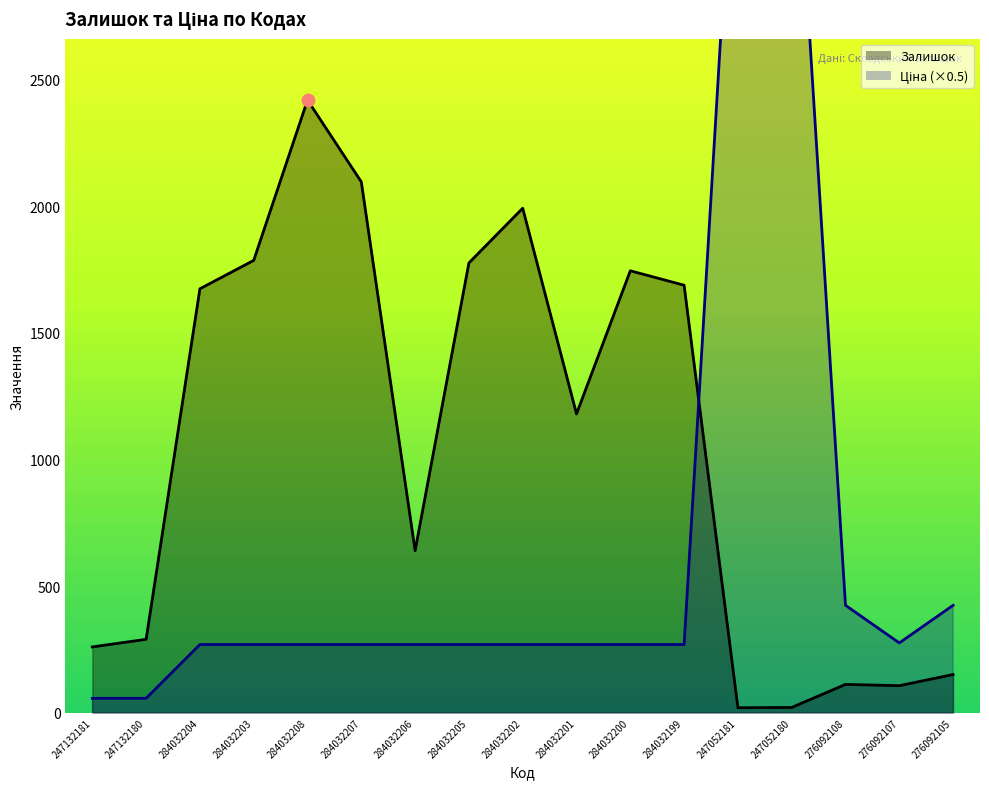

Which series contains the highest Y value?

Ціна